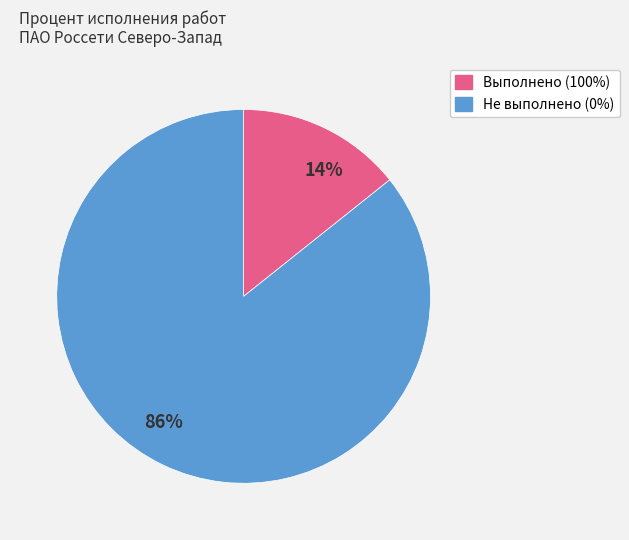

Is there a majority slice in this chart?

Yes